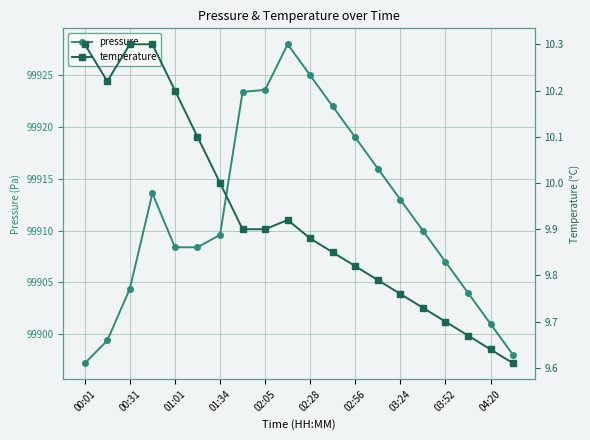

True or false: pressure has a value of 99907.0 at 03:52.

True